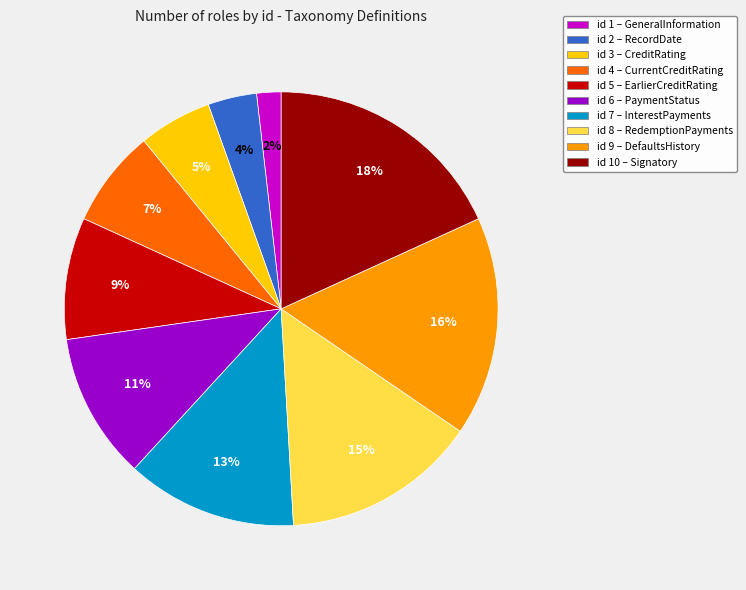

Does any single category account for the majority?

No